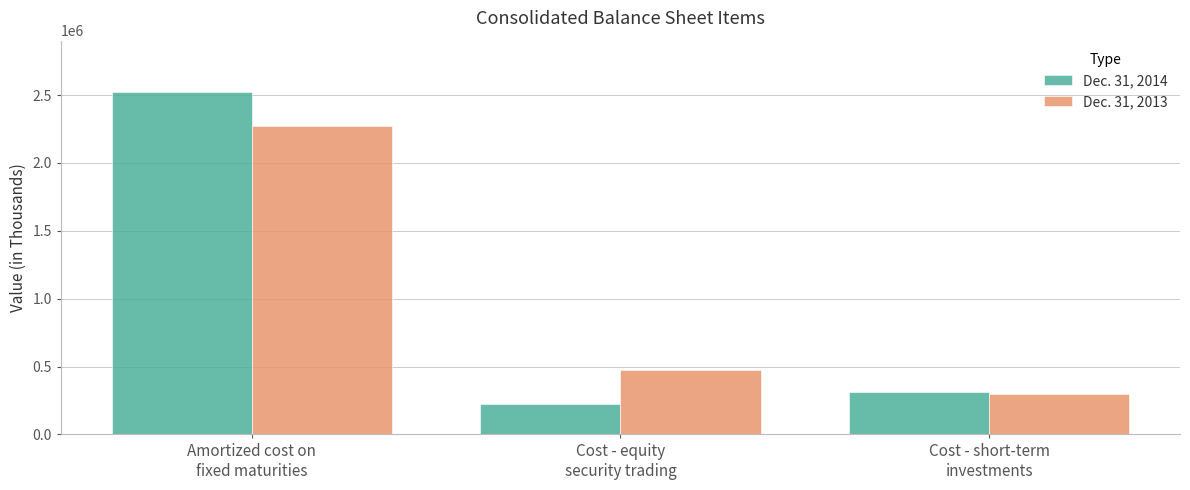

What is the spread (max minus min) of values at Cost - short-term
investments?

21279